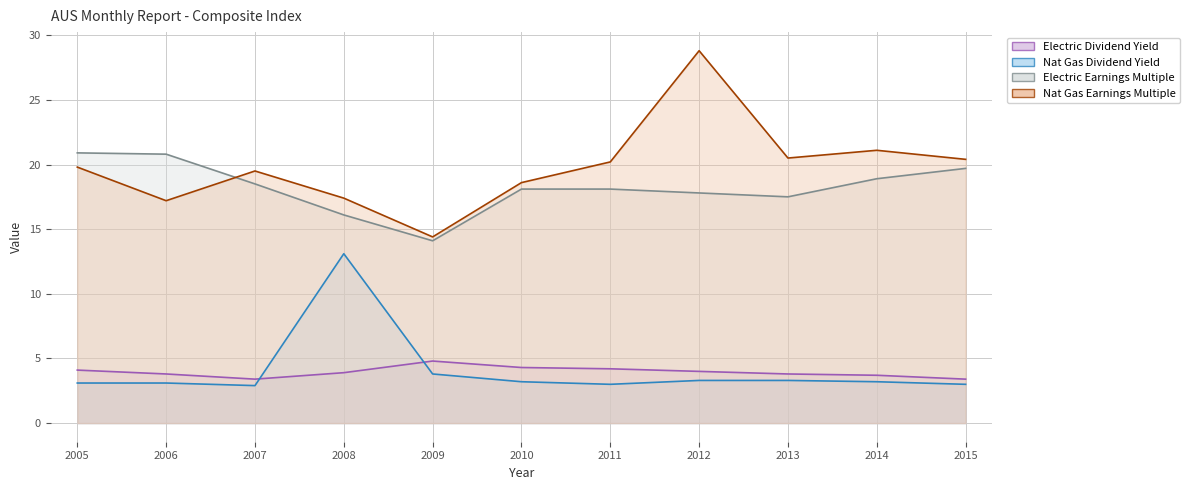

Count the number of data series in this chart.

4